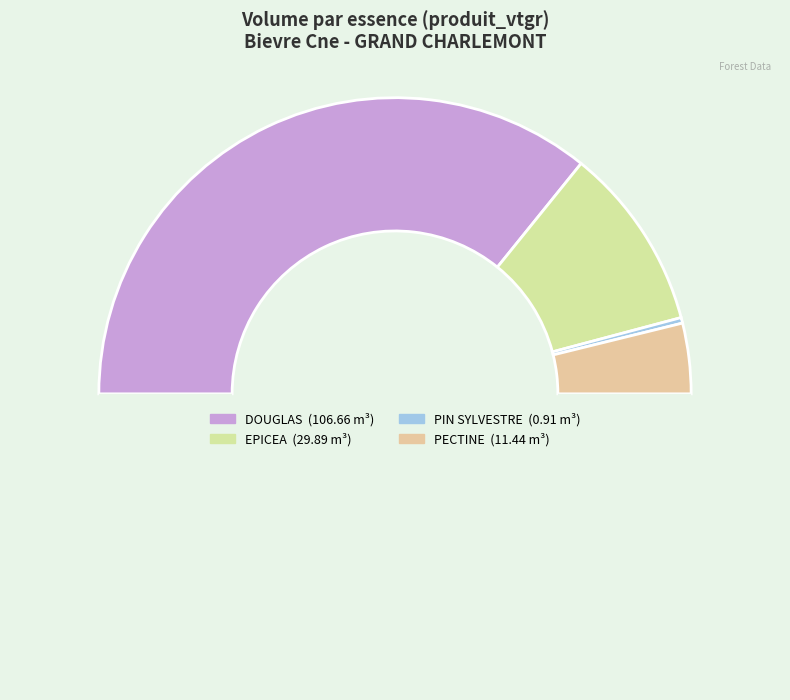

Rank the categories by value from highest to lowest.

DOUGLAS, EPICEA, PECTINE, PIN SYLVESTRE